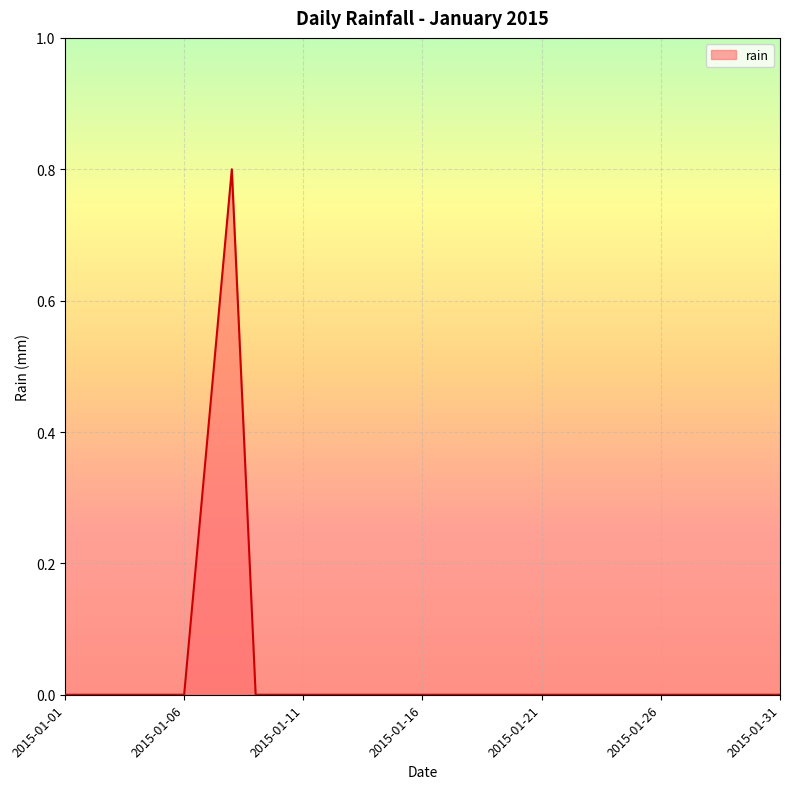

What is the maximum value shown in the chart?

0.8